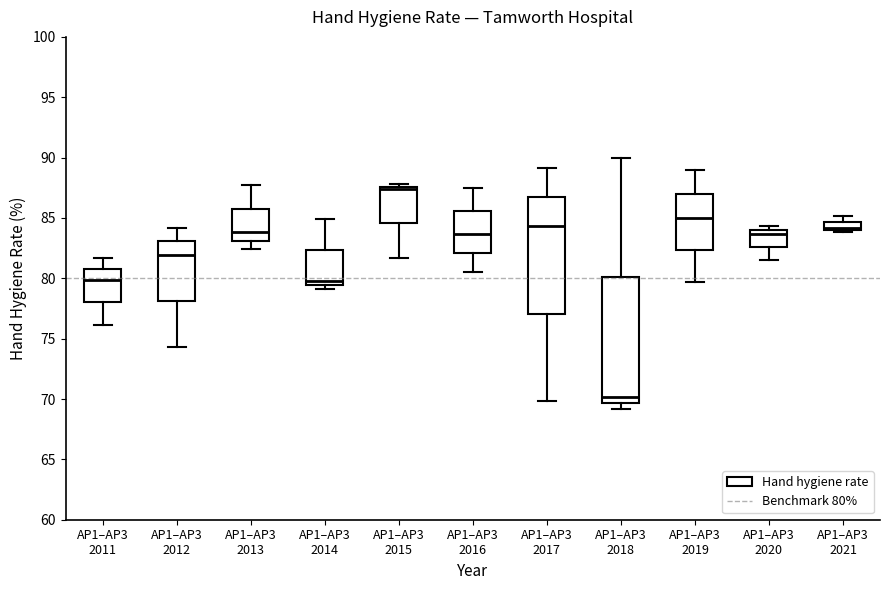

Where does the median line of the box for AP1–AP3 2019 sit on the y-axis? The values are not printed on the chart, so give them approximately, as read against the axis.

85.0